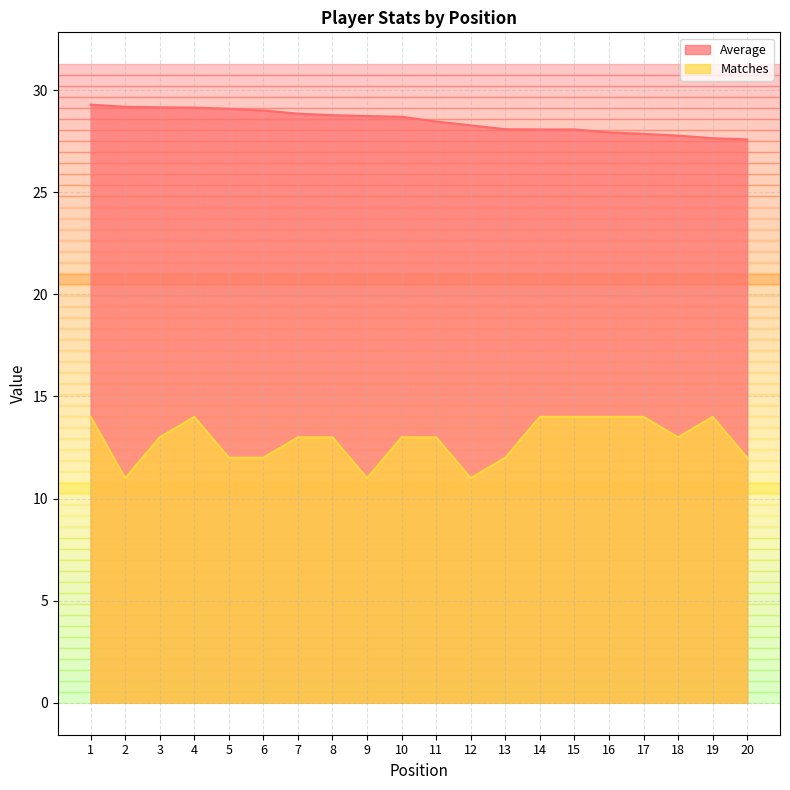

What are all the series names shown in the legend?

Average, Matches